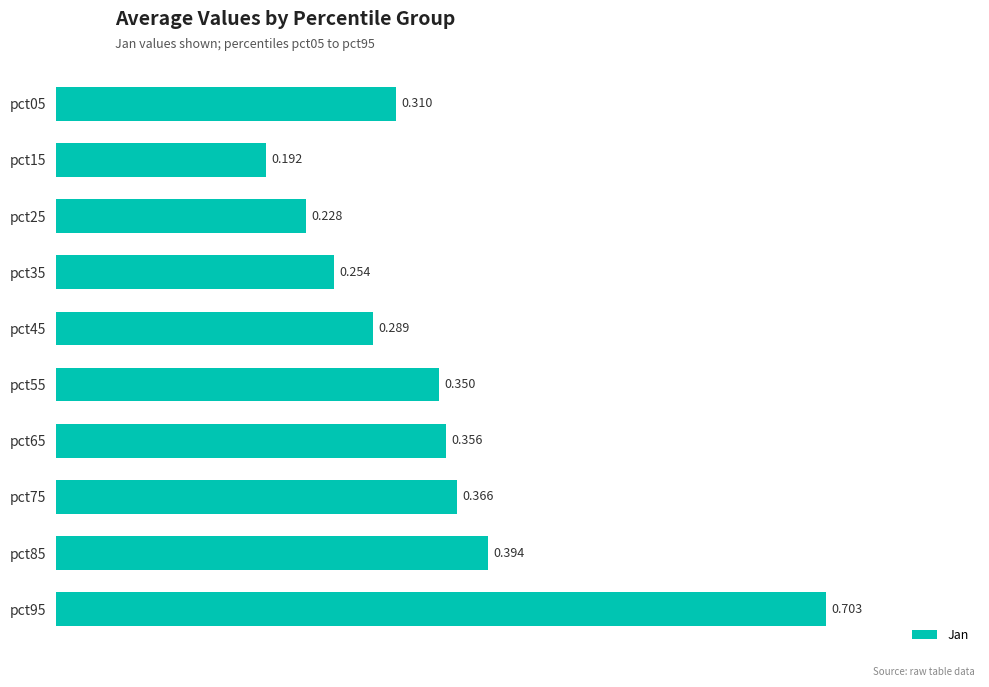

Are the bars horizontal?

Yes